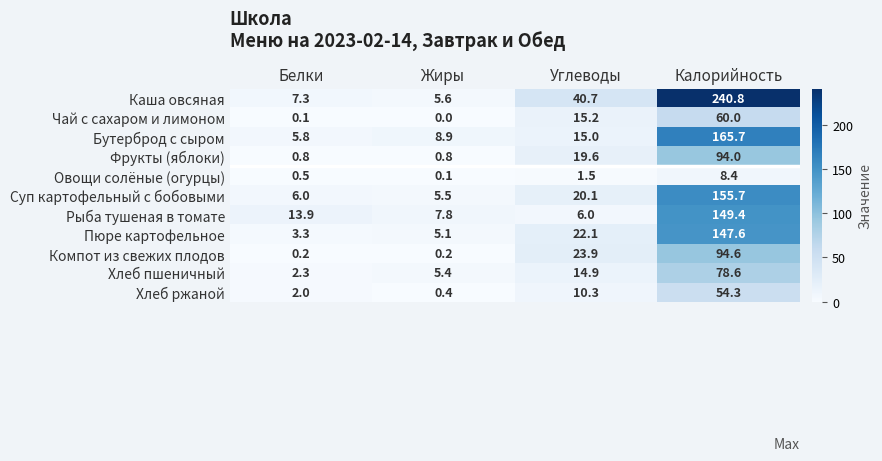

At Белки, list the series in order from largest to smallest.

Рыба тушеная в томате, Каша овсяная, Суп картофельный с бобовыми, Бутерброд с сыром, Пюре картофельное, Хлеб пшеничный, Хлеб ржаной, Фрукты (яблоки), Овощи солёные (огурцы), Компот из свежих плодов, Чай с сахаром и лимоном